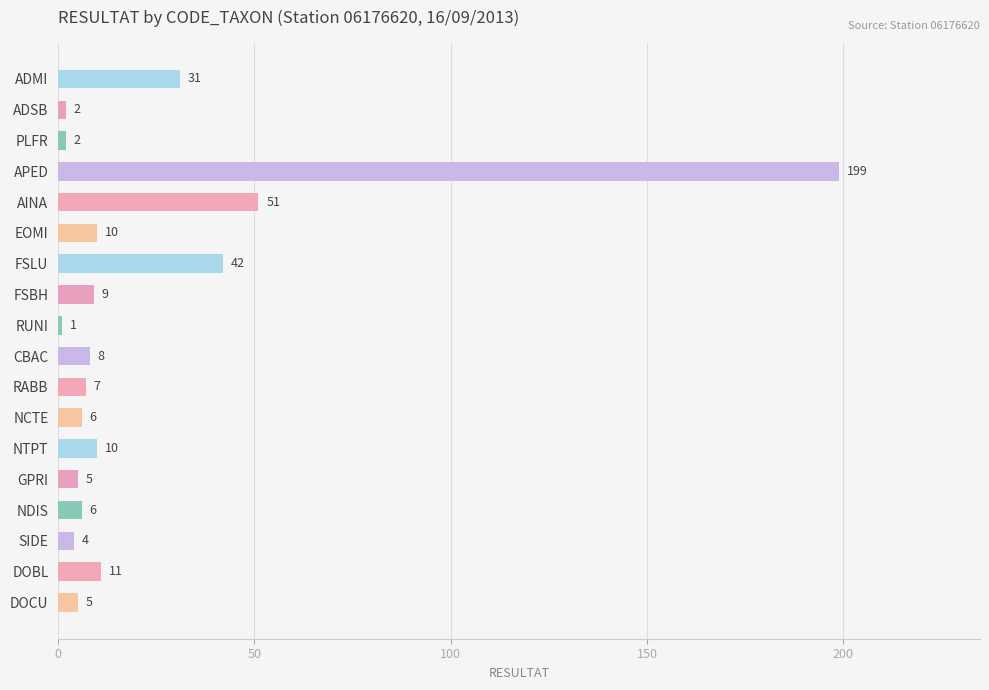

Reading top to bottom, what are all the values shown in this chart?

ADMI=31	ADSB=2	PLFR=2	APED=199	AINA=51	EOMI=10	FSLU=42	FSBH=9	RUNI=1	CBAC=8	RABB=7	NCTE=6	NTPT=10	GPRI=5	NDIS=6	SIDE=4	DOBL=11	DOCU=5